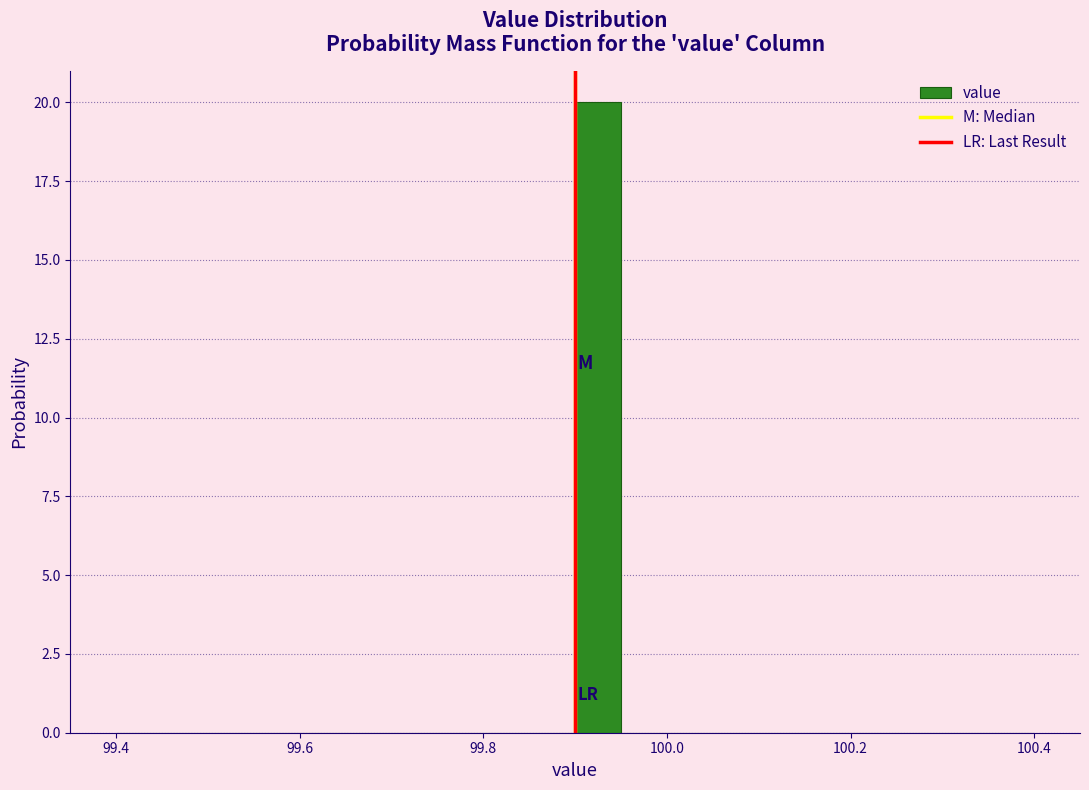

Around what value on the x-axis is the tallest bar? Give the approximate position of its centre, as read against the axis.

99.92